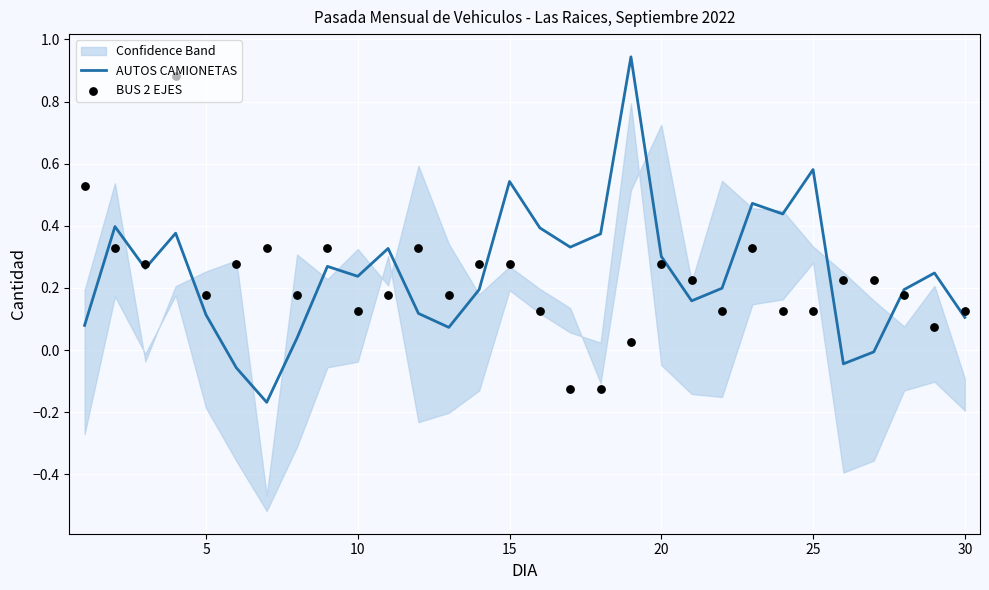

Which series has the largest total across all categories?

AUTOS CAMIONETAS